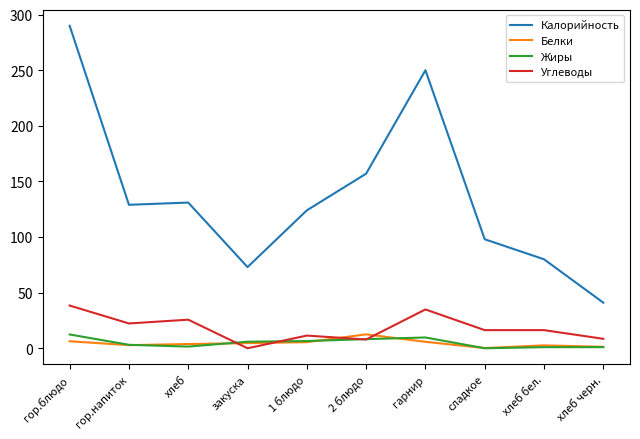

Which series has the widest spread of values?

Калорийность